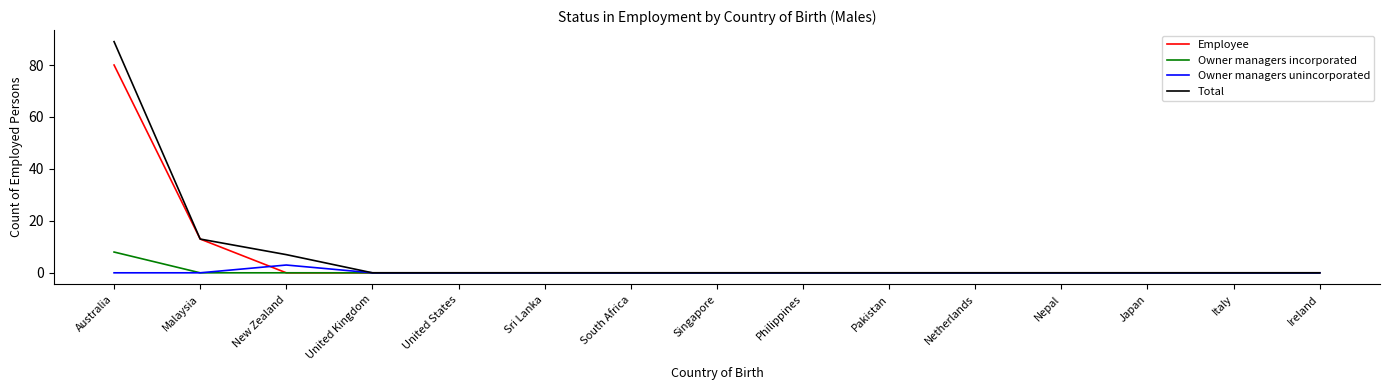

What position from the right is Nepal?

4